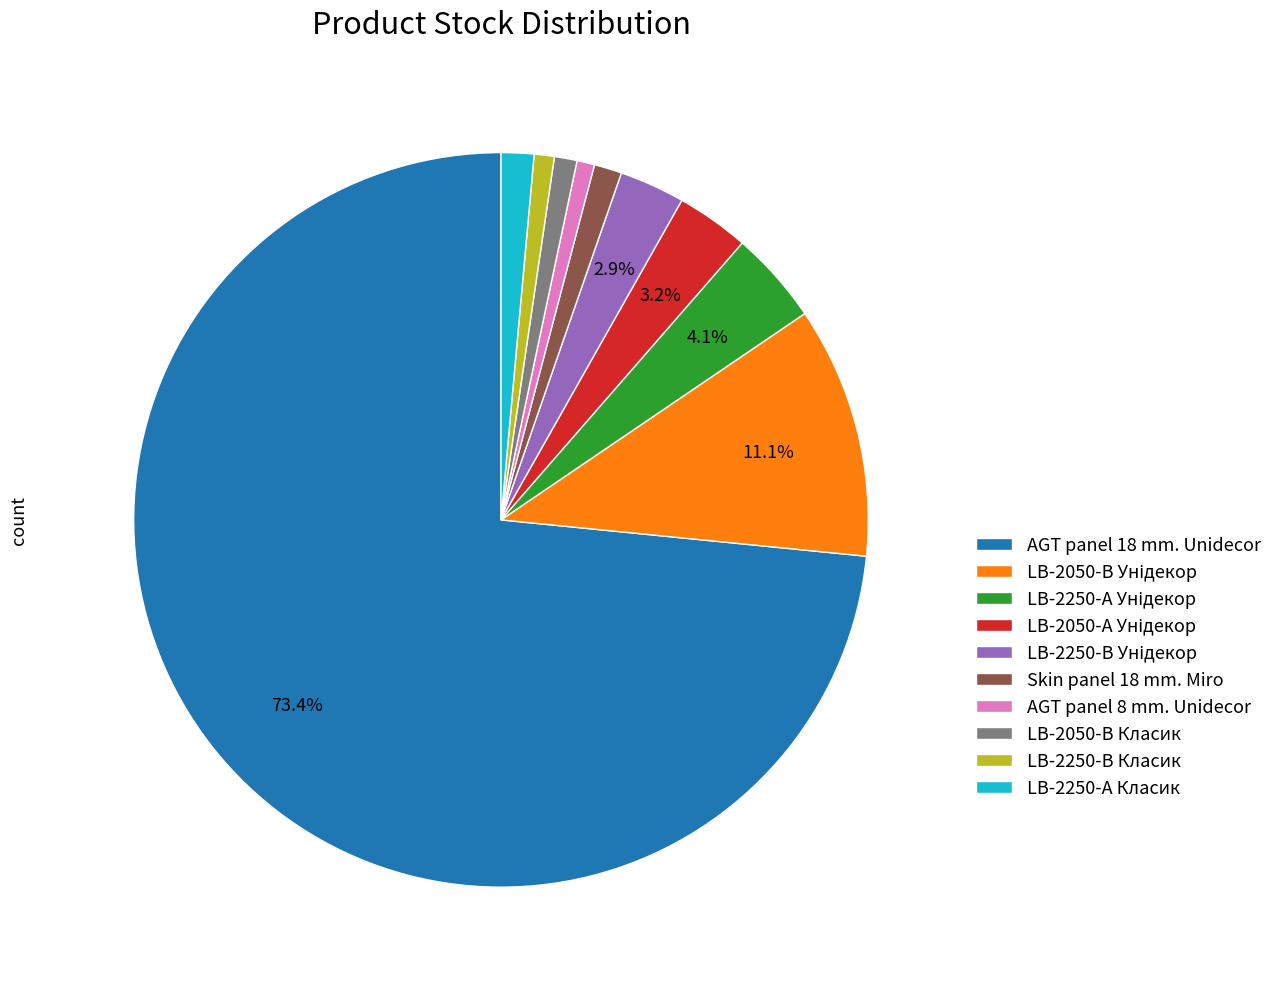

Does any single category account for the majority?

Yes